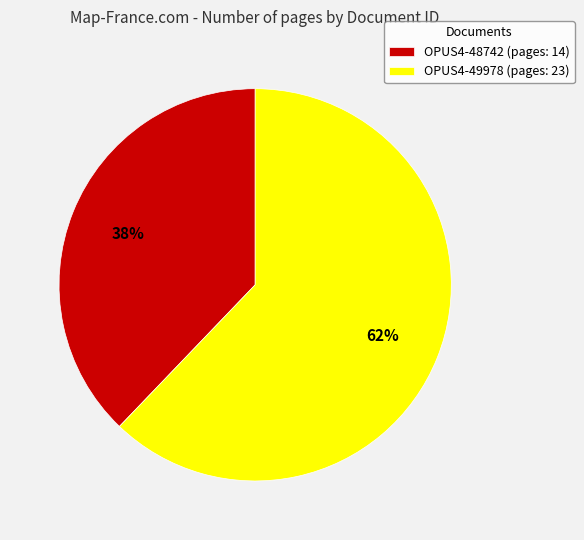

To the nearest percent, what is the difference between the OPUS4-48742 and OPUS4-49978 slice percentages?

24%